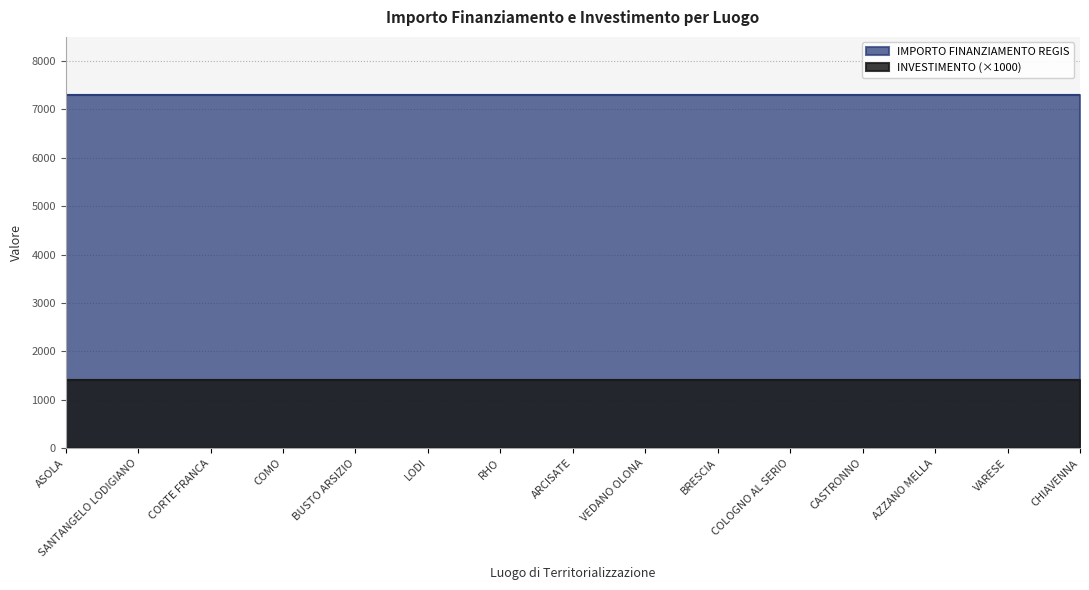

What are all the series names shown in the legend?

IMPORTO FINANZIAMENTO REGIS, INVESTIMENTO (×1000)